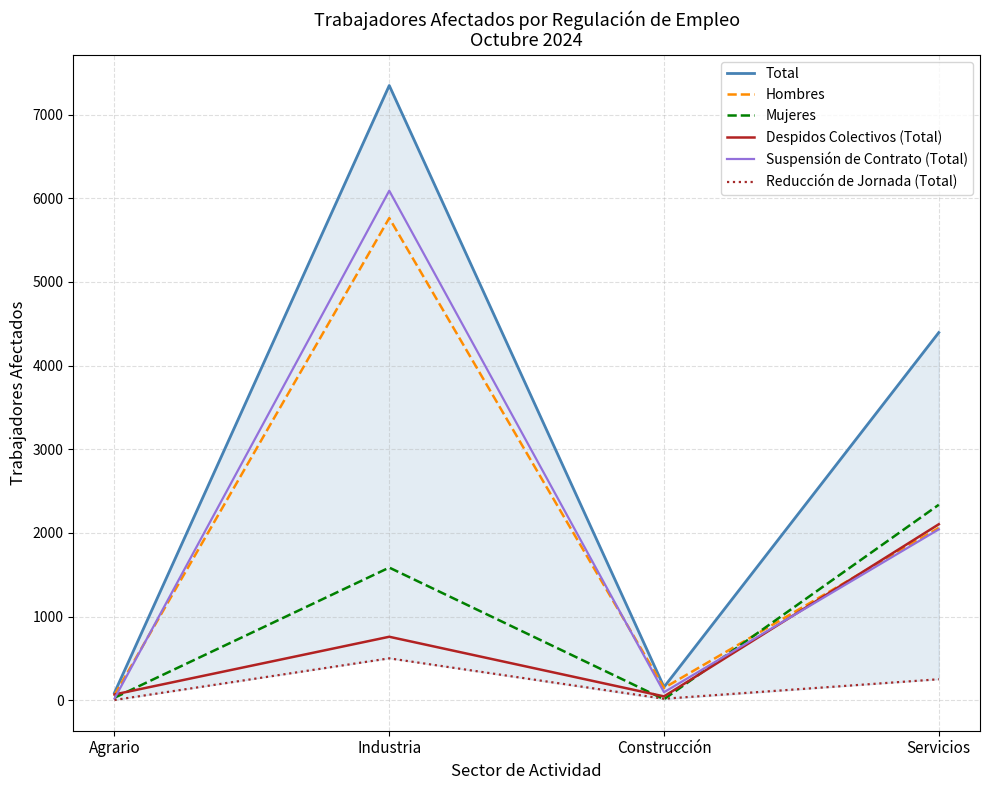

Reading left to right, transcribe all the data shown in this chart.

Total: 89	7348	157	4395
Hombres: 60	5763	146	2059
Mujeres: 29	1585	11	2336
Despidos Colectivos (Total): 68	758	45	2103
Suspensión de Contrato (Total): 19	6090	95	2042
Reducción de Jornada (Total): 2	500	17	250